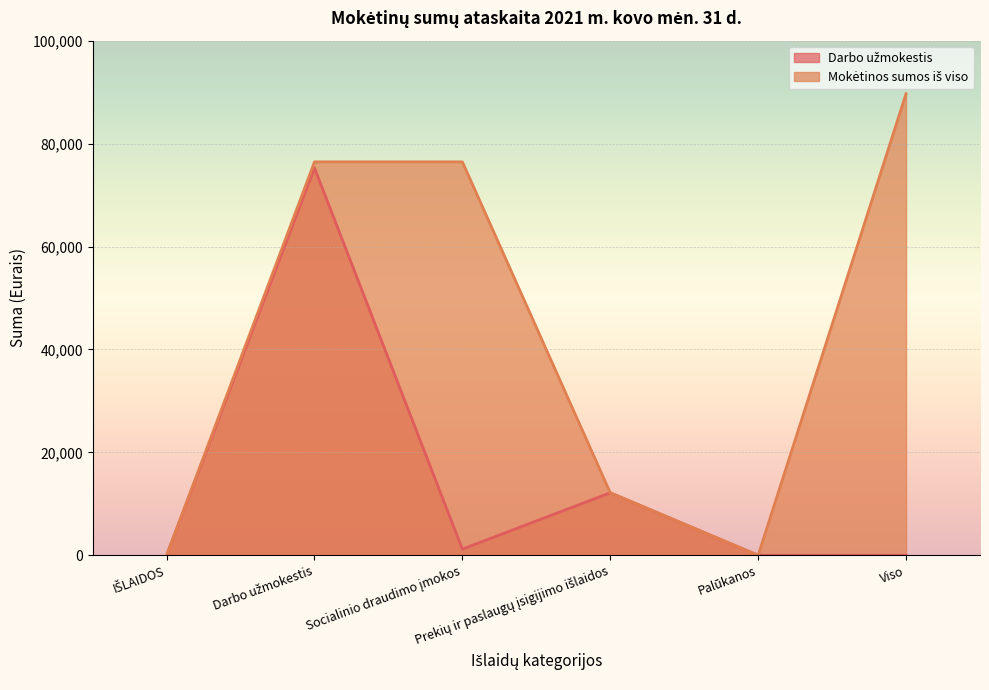

Reading right to left, list all the values displayed in this chart.

Darbo užmokestis: 0.0	0.0	12145.8	1196.8	75251.6	0.0
Mokėtinos sumos iš viso: 89699.4	0.0	12145.8	76448.4	76448.4	0.0